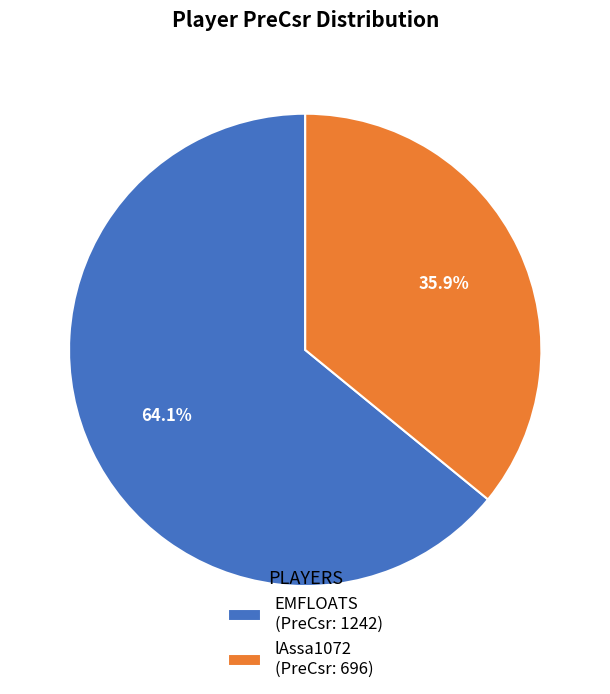

Is there a majority slice in this chart?

Yes